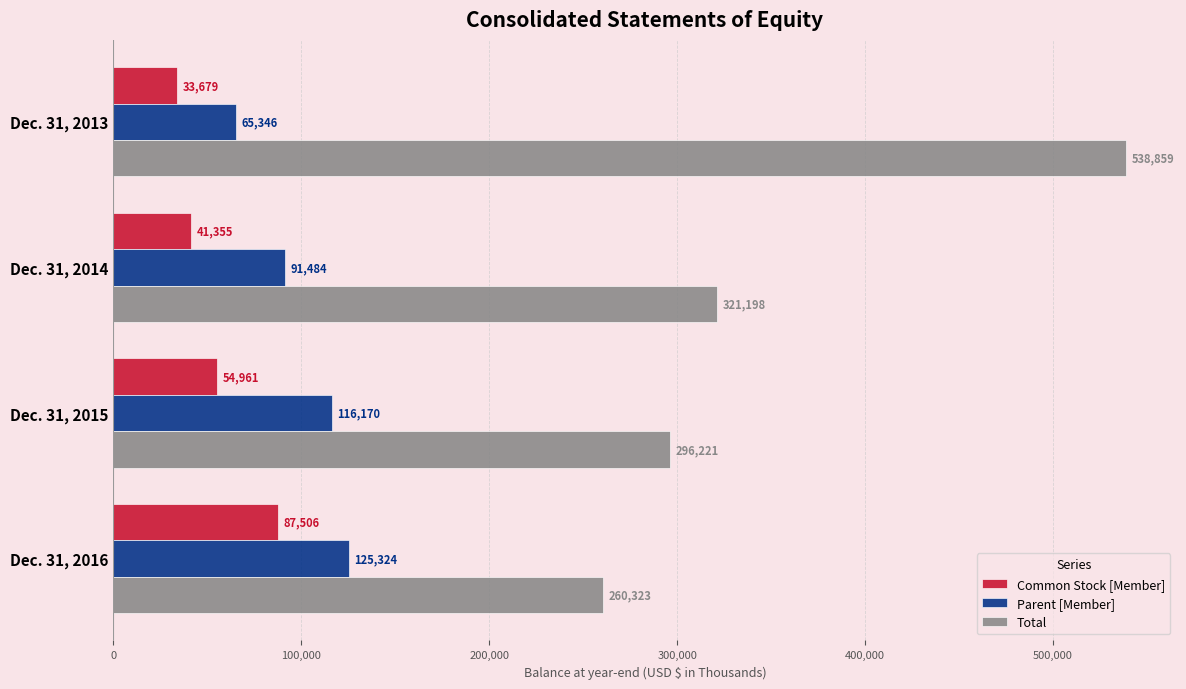

The Common Stock [Member] series shows 87506 at Dec. 31, 2016. True or false?

True